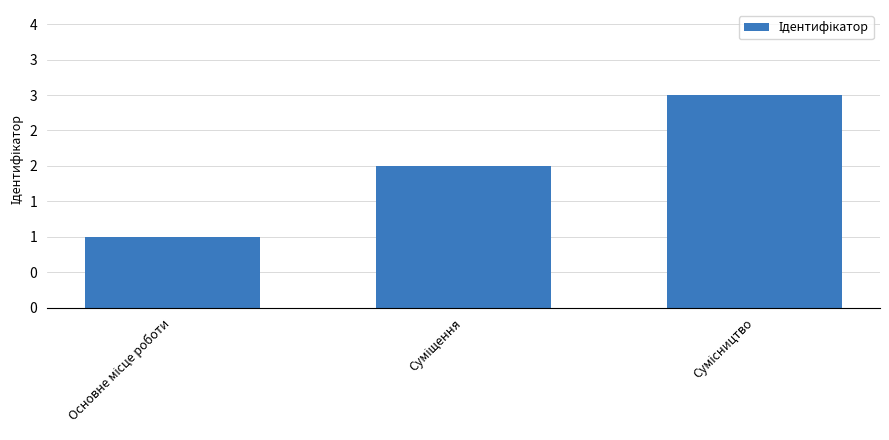

The value at Сумісництво is 3. True or false?

True